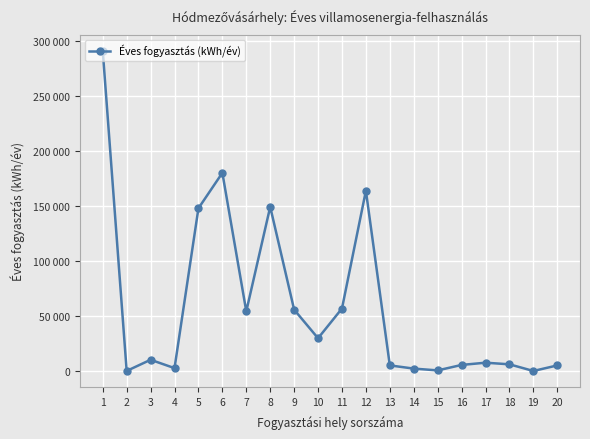

Is this an area chart (filled region under the line)?

No